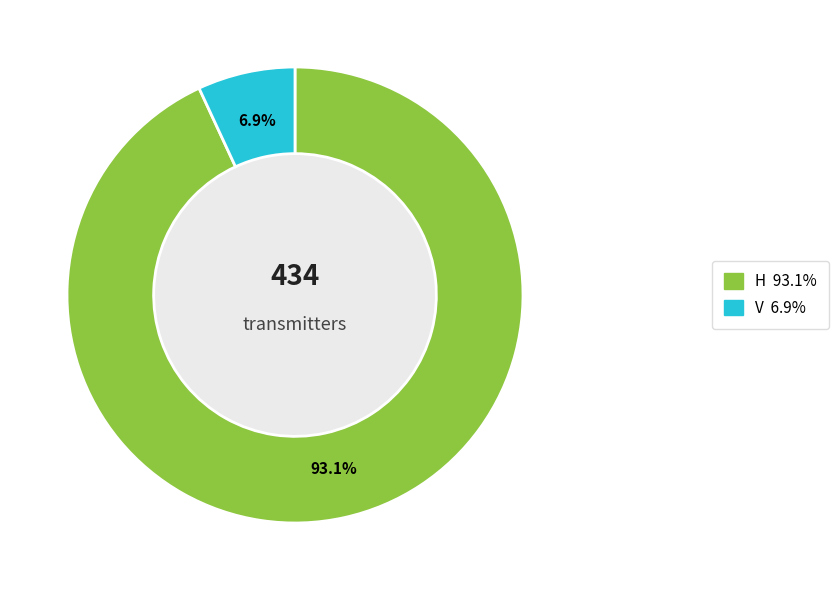

To the nearest percent, what portion does H represent?

93%